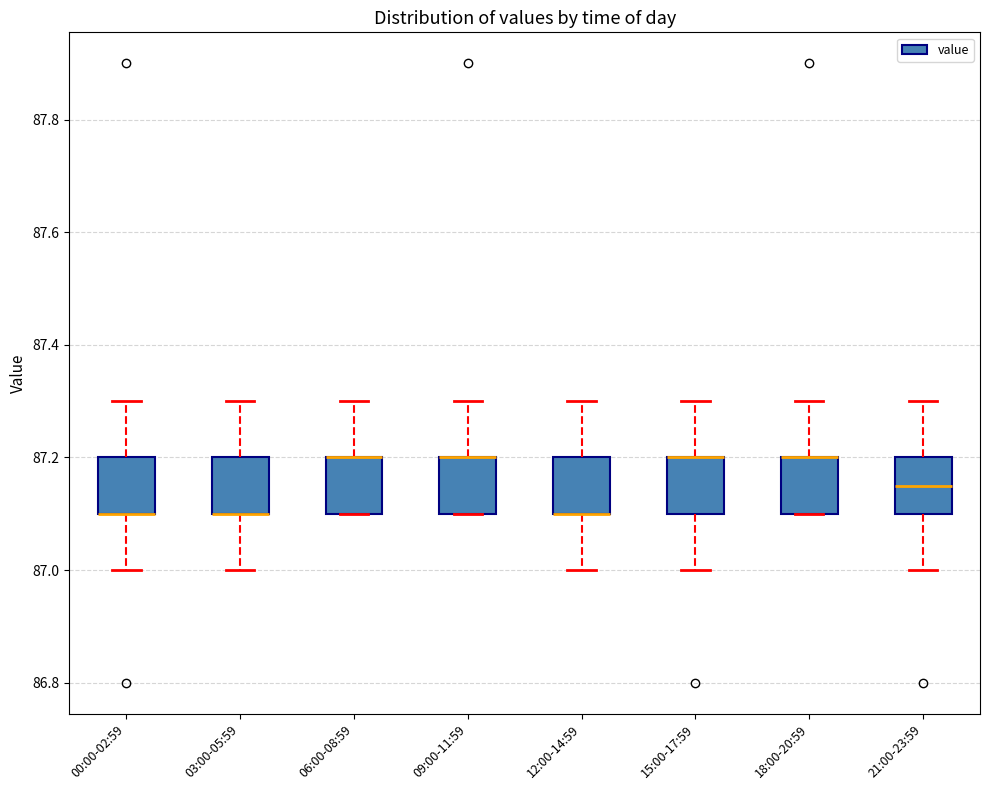

Reading left to right, transcribe this box plot: for each box, give where its median line is, the range the box spans, and where its two whiskers end, as read against the y-axis. The values are not printed on the chart, so give them approximately, as read against the axis.

00:00-02:59: median 87.10 (drawn on the box's lower edge), box 87.10 to 87.20, whiskers 87.00 to 87.30
03:00-05:59: median 87.10 (drawn on the box's lower edge), box 87.10 to 87.20, whiskers 87.00 to 87.30
06:00-08:59: median 87.20 (drawn on the box's upper edge), box 87.10 to 87.20, whiskers 87.10 to 87.30
09:00-11:59: median 87.20 (drawn on the box's upper edge), box 87.10 to 87.20, whiskers 87.10 to 87.30
12:00-14:59: median 87.10 (drawn on the box's lower edge), box 87.10 to 87.20, whiskers 87.00 to 87.30
15:00-17:59: median 87.20 (drawn on the box's upper edge), box 87.10 to 87.20, whiskers 87.00 to 87.30
18:00-20:59: median 87.20 (drawn on the box's upper edge), box 87.10 to 87.20, whiskers 87.10 to 87.30
21:00-23:59: median 87.16, box 87.10 to 87.20, whiskers 87.00 to 87.30